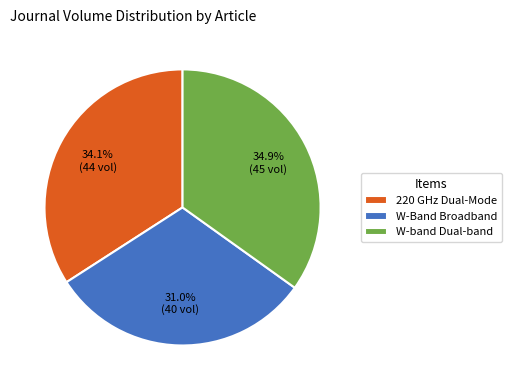

How much of the chart is everything except W-Band Broadband?

69.0%